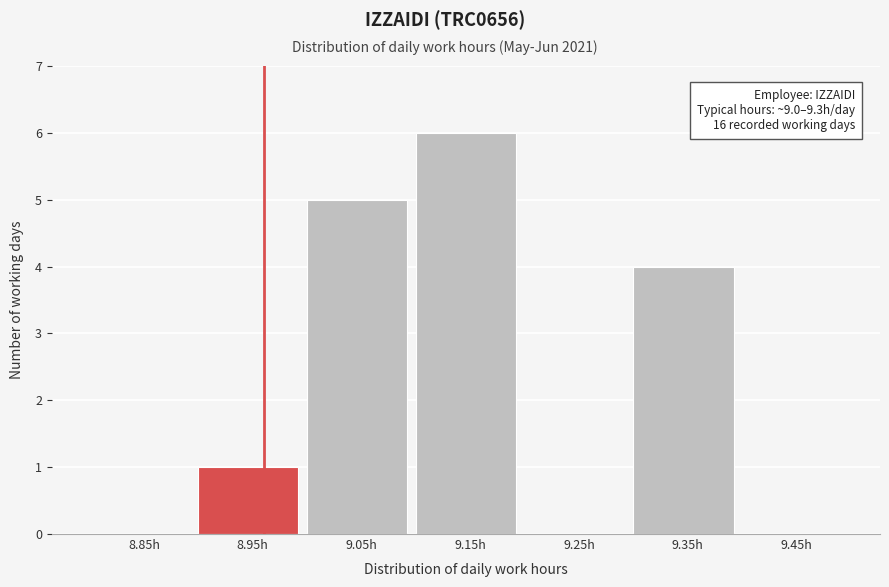

Over which range of the x-axis is the bar tallest?

9.1 to 9.2